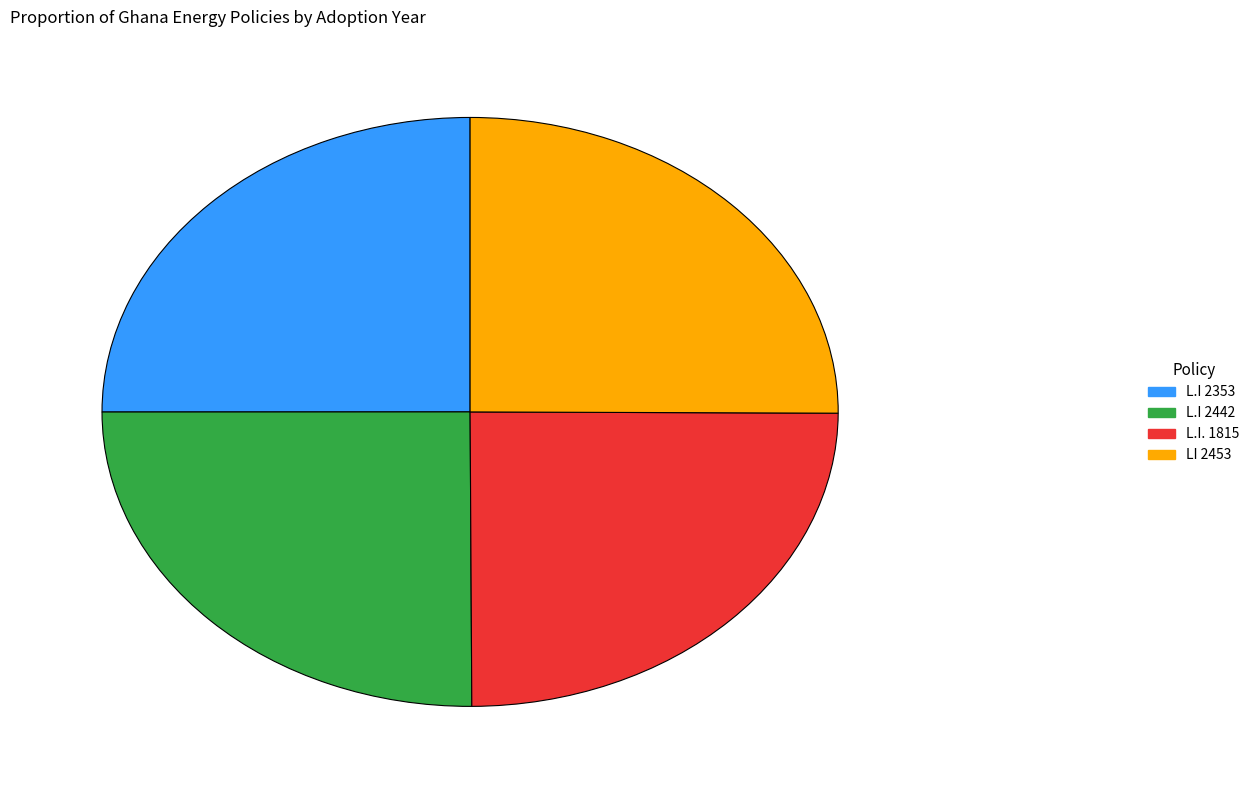

Is there a majority slice in this chart?

No